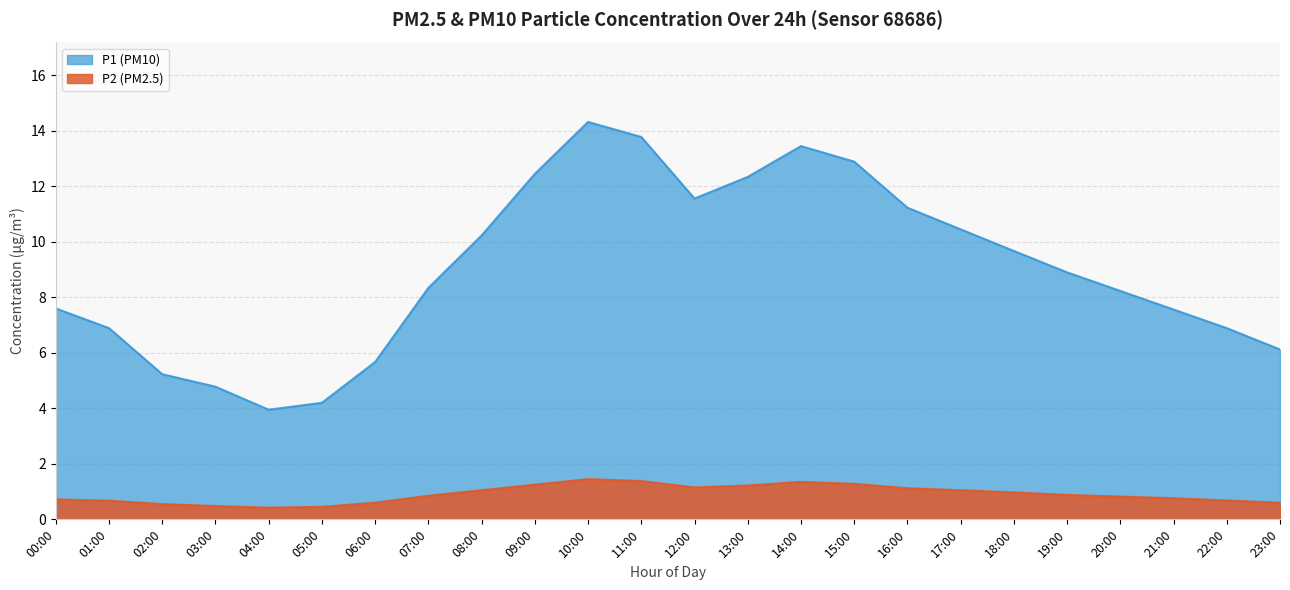

Reading left to right, list all the values displayed in this chart.

P1: 7.6	6.9	5.2	4.8	4.0	4.2	5.7	8.3	10.2	12.4	14.3	13.8	11.6	12.3	13.4	12.9	11.2	10.4	9.7	8.9	8.2	7.6	6.9	6.1
P2: 0.7	0.7	0.6	0.5	0.4	0.5	0.6	0.8	1.1	1.2	1.4	1.4	1.1	1.2	1.4	1.3	1.1	1.1	1.0	0.9	0.8	0.8	0.7	0.6